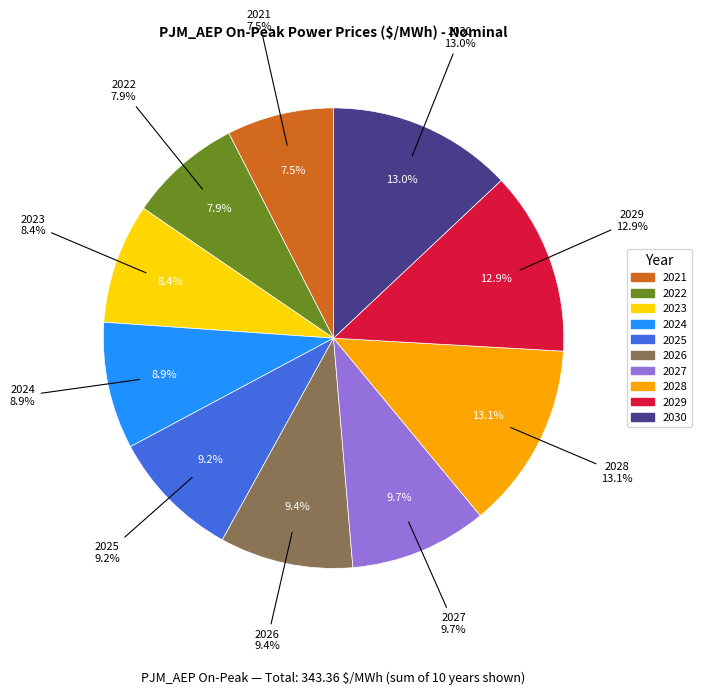

What percentage is the 2023 slice, to the nearest percent?

8%